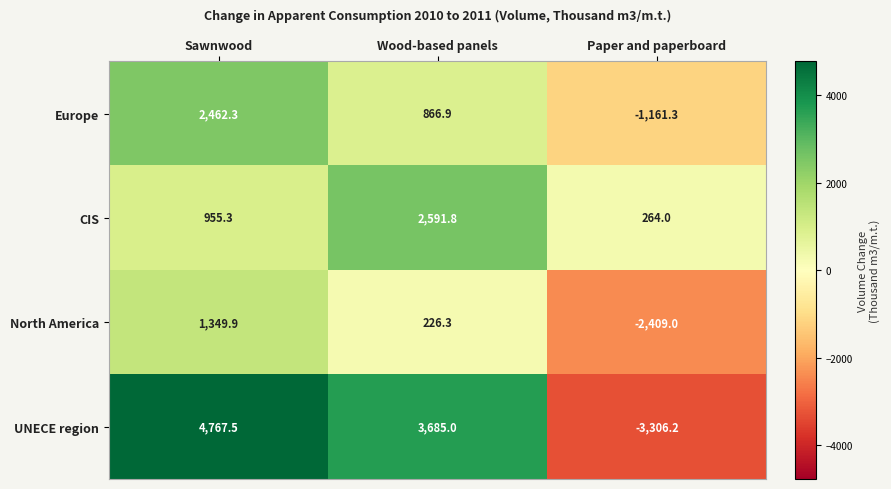

How many values in the North America series are below 226?

1